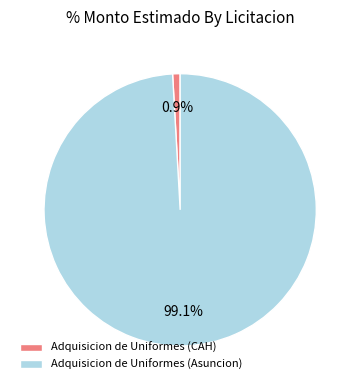

Is Adquisicion de Uniformes (CAH) the majority of the pie?

No